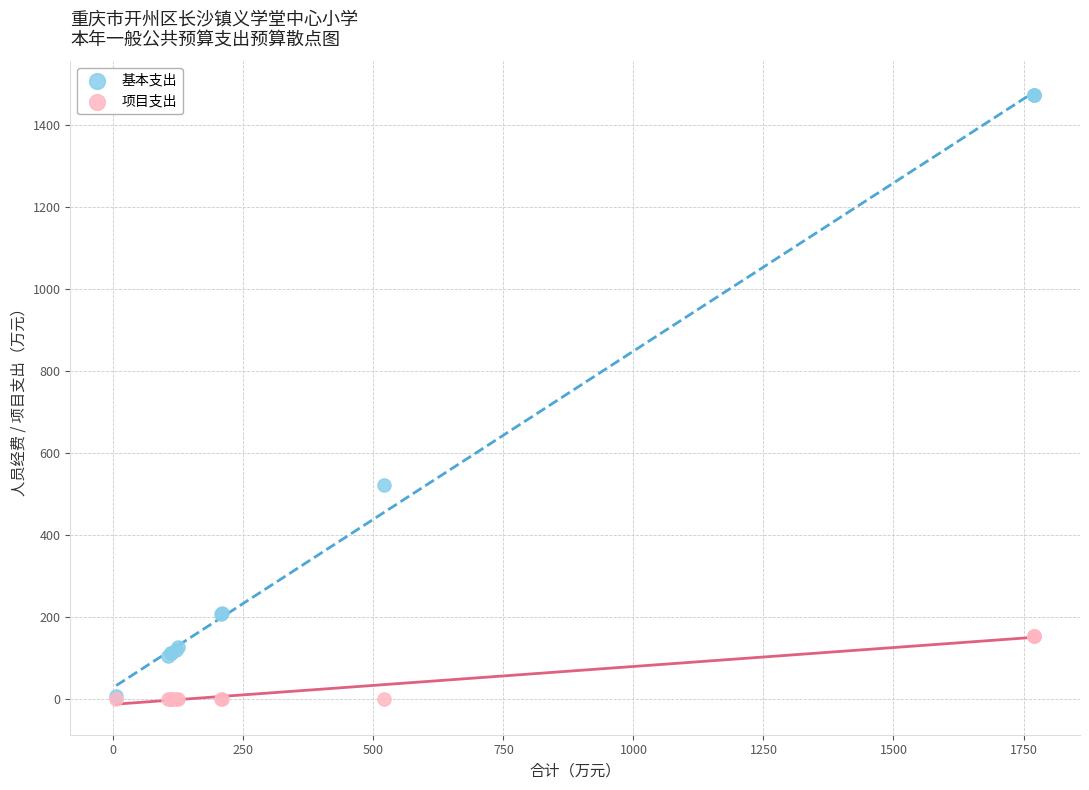

In the 基本支出 series, what Y value is closest to 739?

520.5